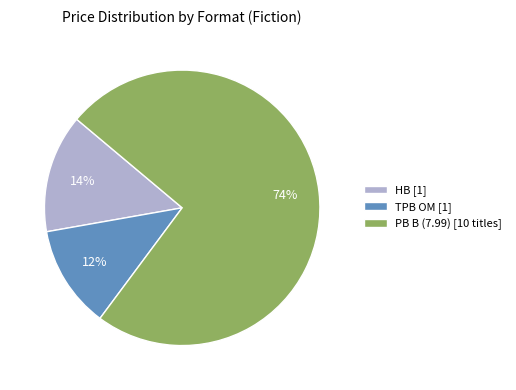

Does any single category account for the majority?

Yes